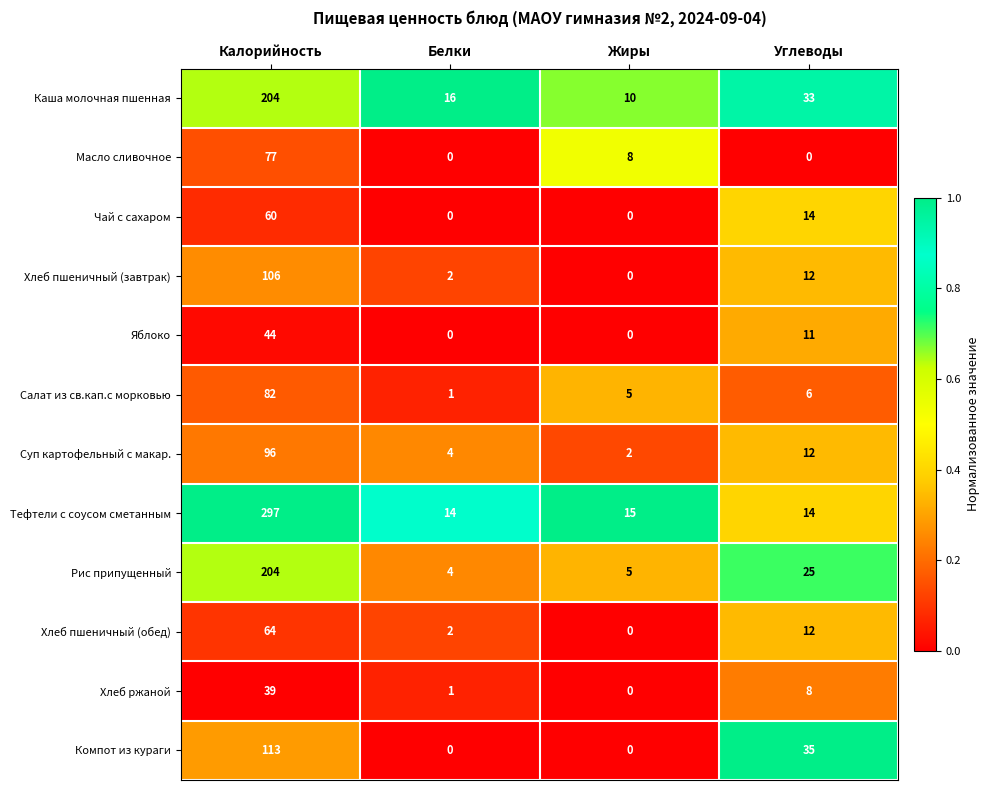

The value of Хлеб пшеничный (завтрак) at Углеводы is 12. True or false?

True